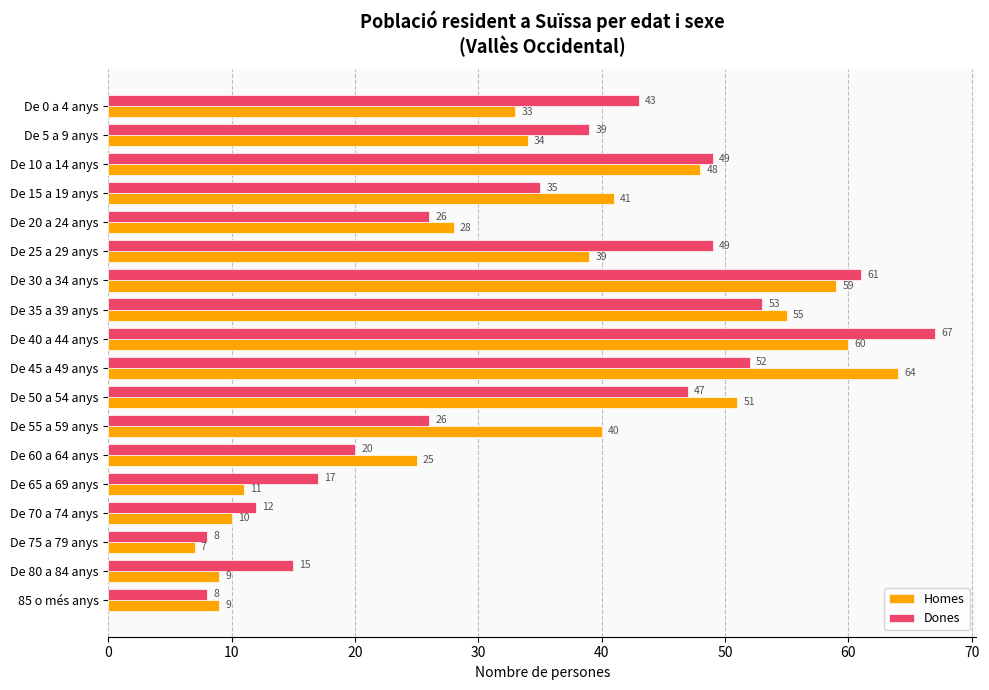

What is the sum of all Dones values?

627